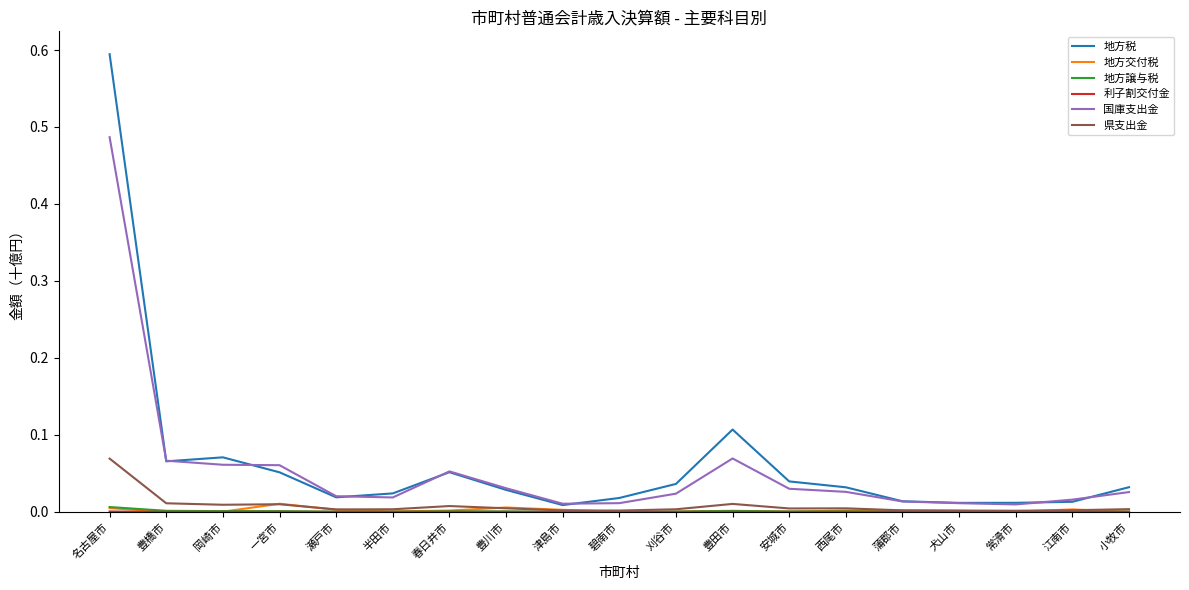

How many distinct data groups are displayed?

6